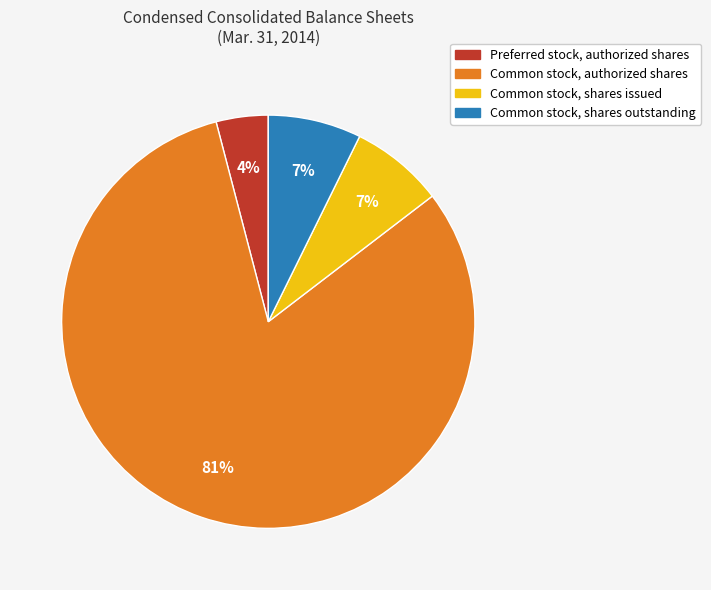

True or false: Common stock, shares issued accounts for 1% of the total.

False